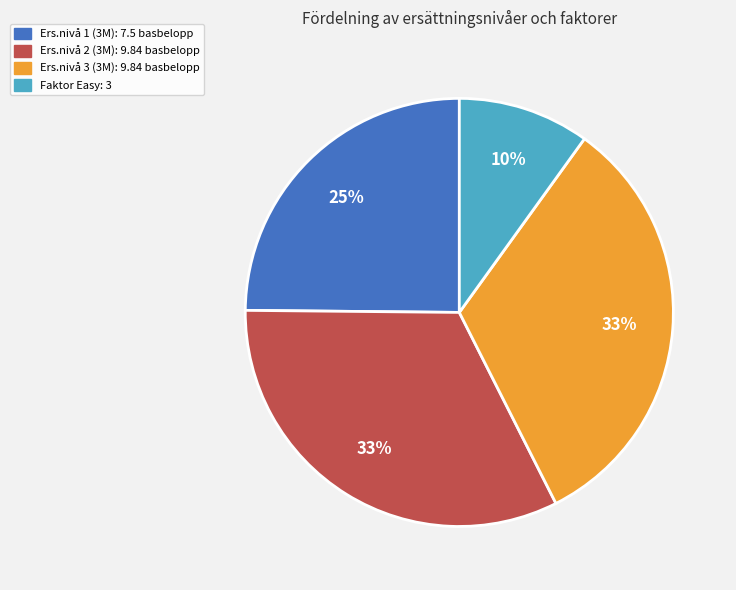

Approximately how many times larger is the value at Faktor Easy compared to Ers.nivå 2 (3M)?

0.3